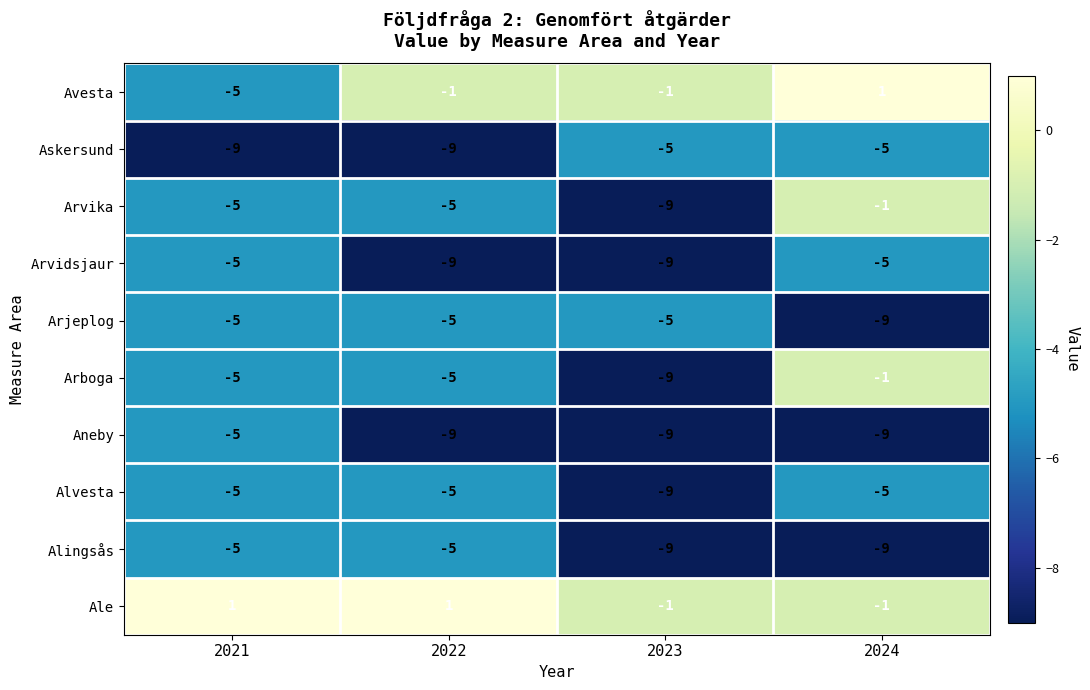

The Arvika series shows -2 at 2021. True or false?

False